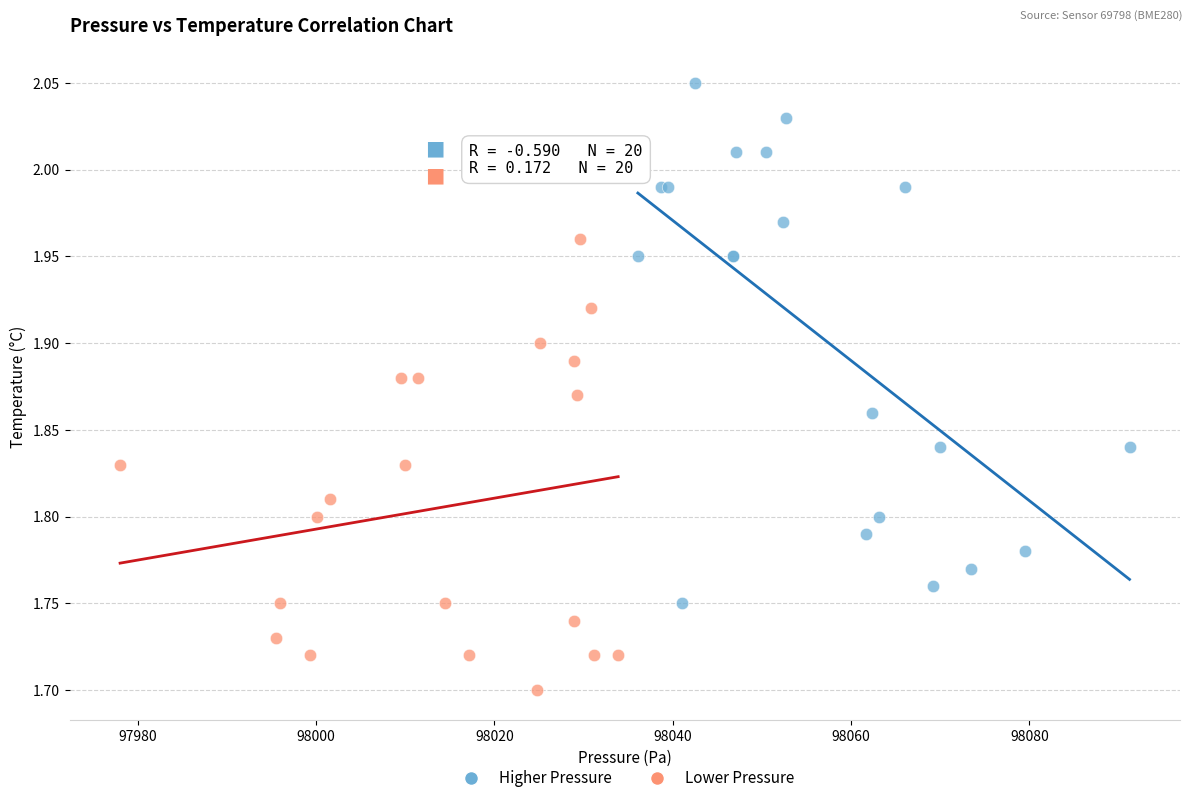

Which series reaches the maximum Y coordinate?

Higher Pressure